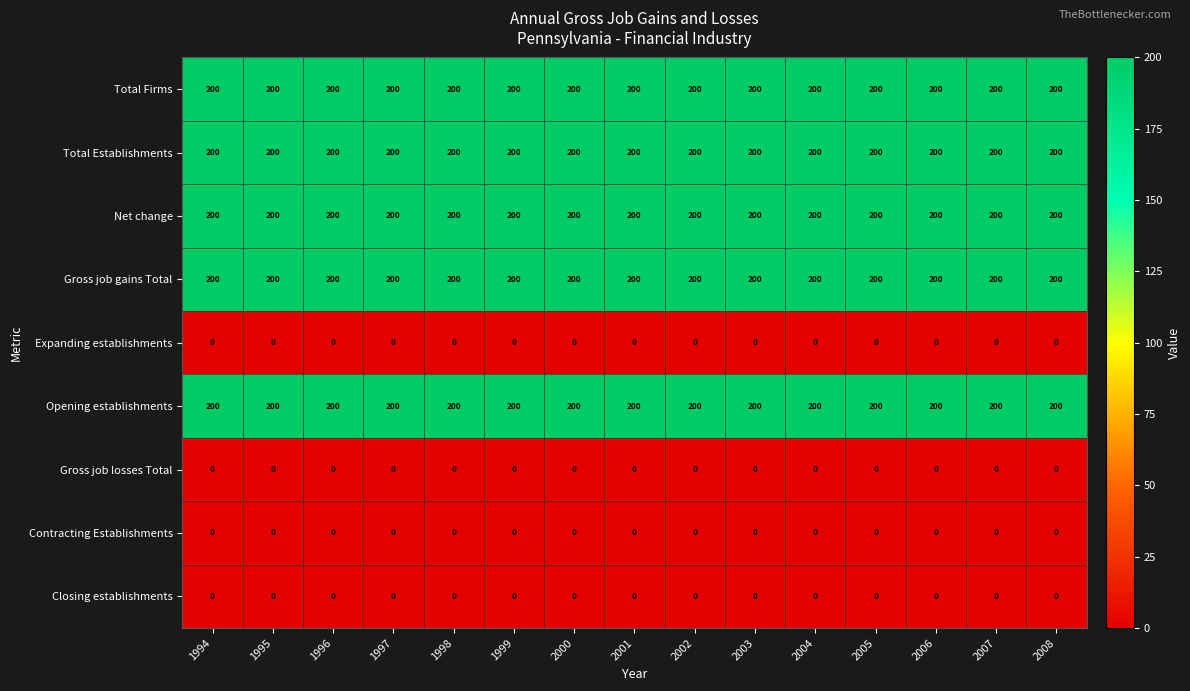

What is the approximate value of Opening establishments at 2007?

200